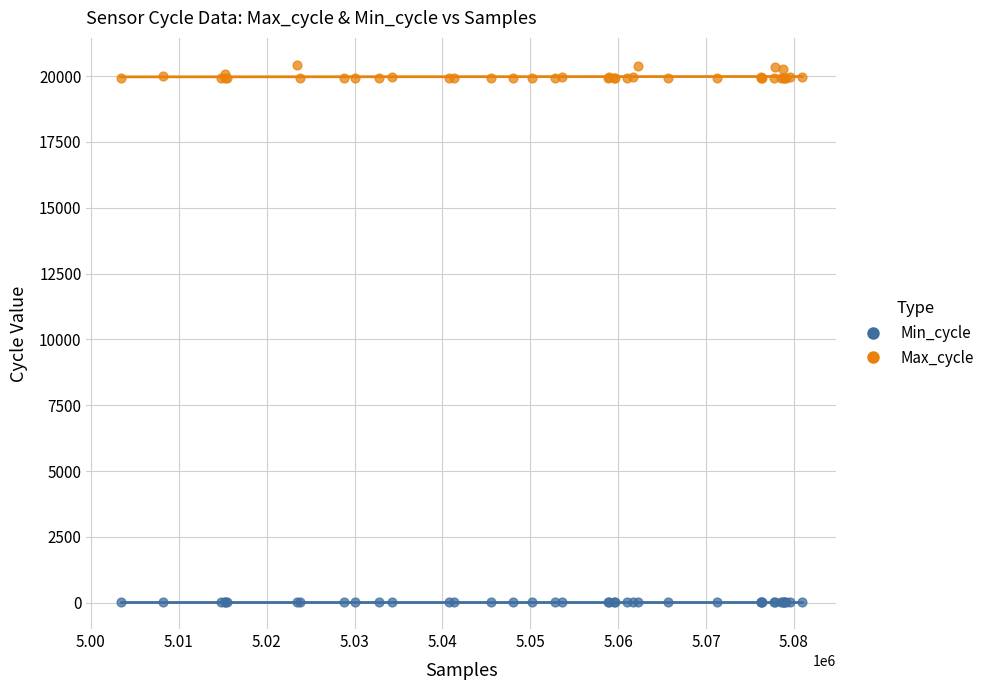

Which series reaches the maximum Y coordinate?

Max_cycle